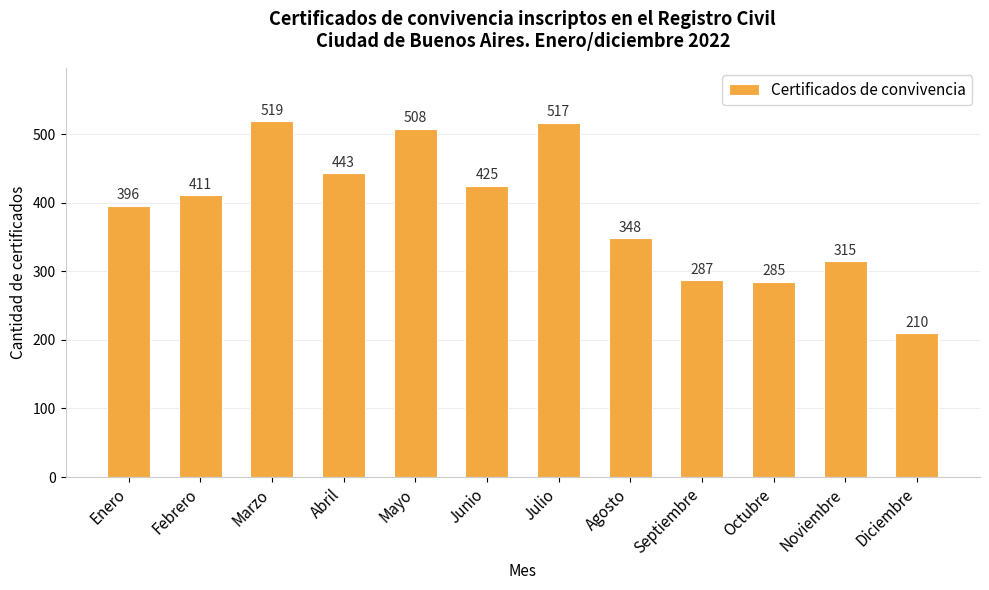

Approximately how many times larger is the value at Julio compared to Noviembre?

1.6